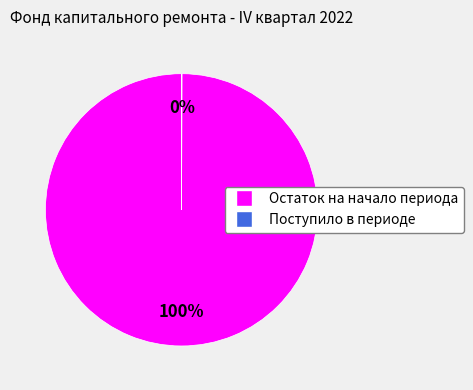

What is the largest slice in the pie chart?

Остаток на начало периода